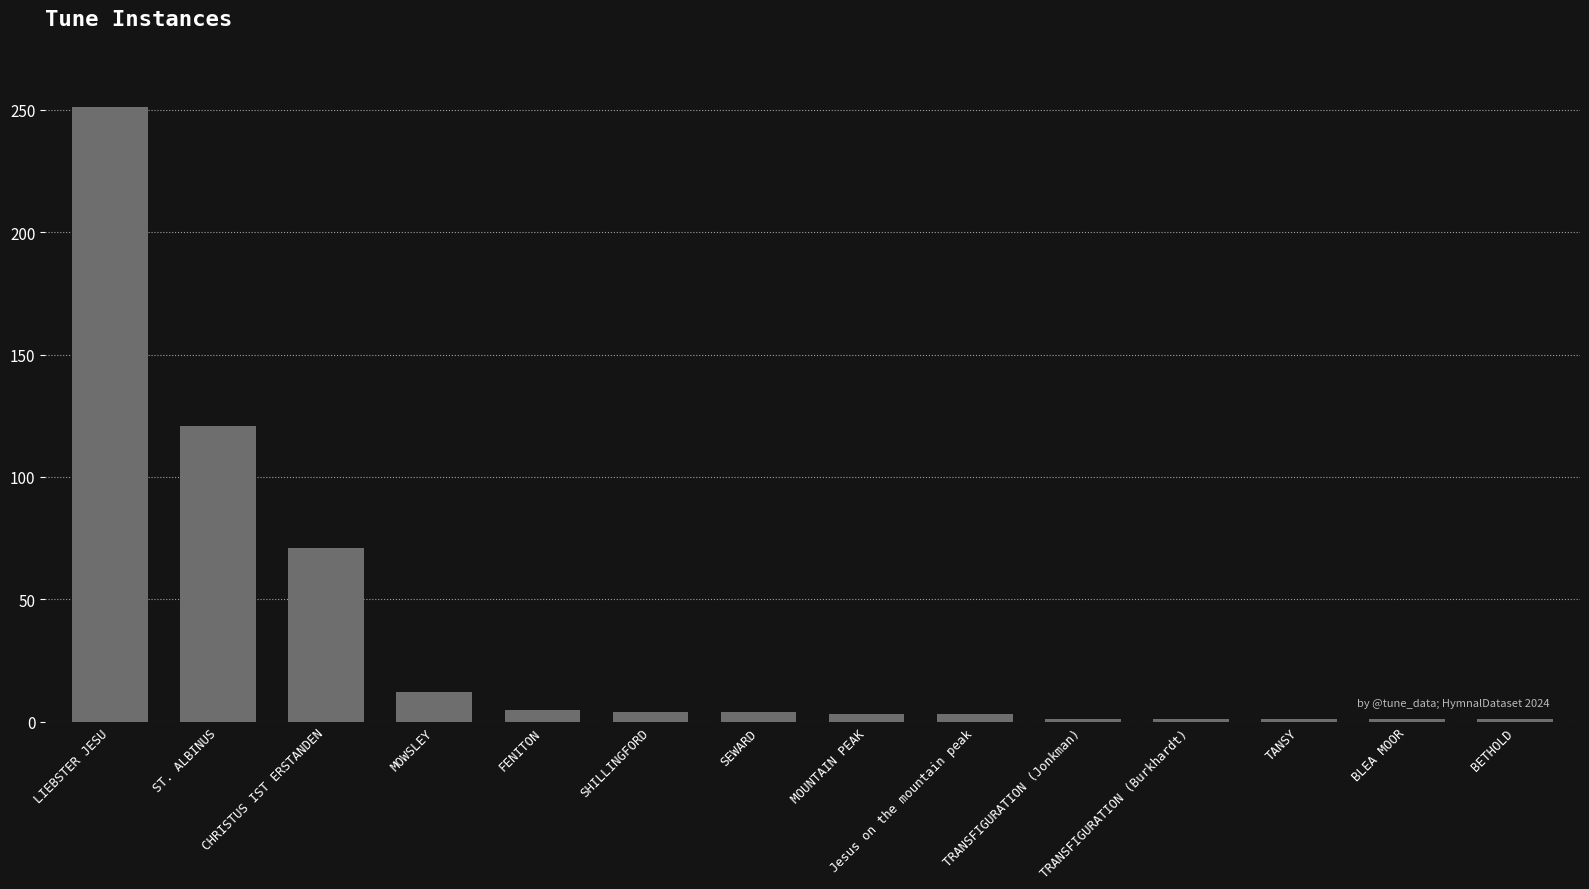

Are the bars horizontal?

No